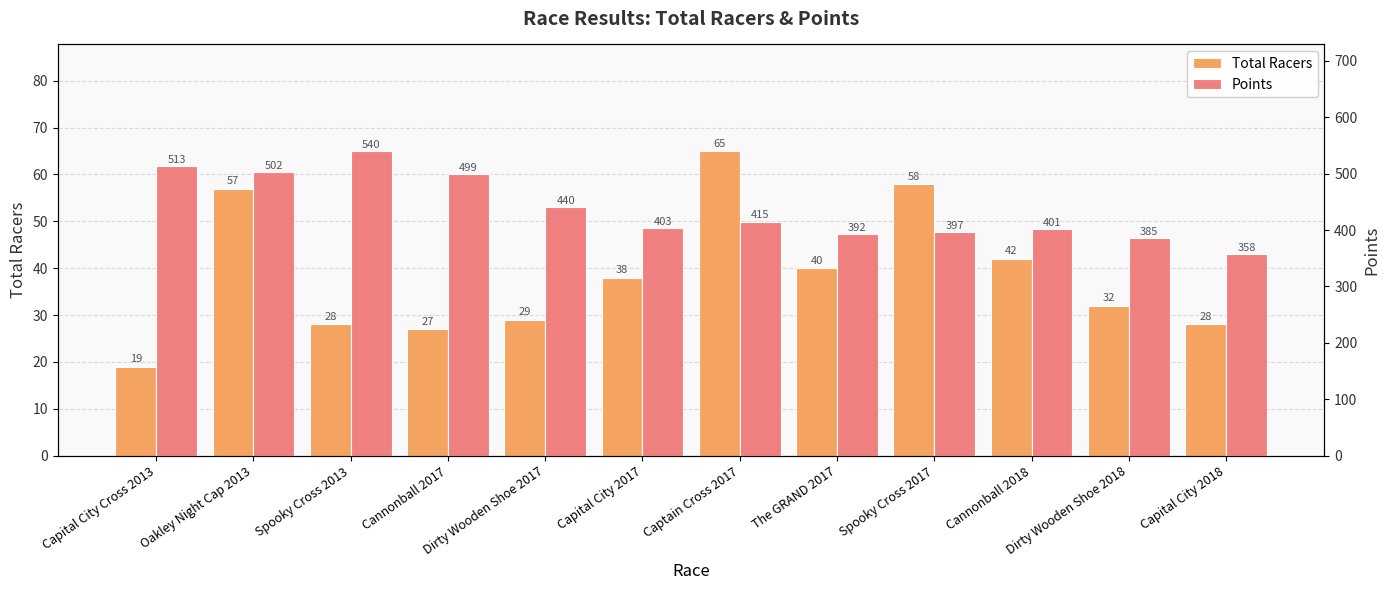

The value of Total Racers at Capital City Cross 2013 is 25.2. True or false?

False